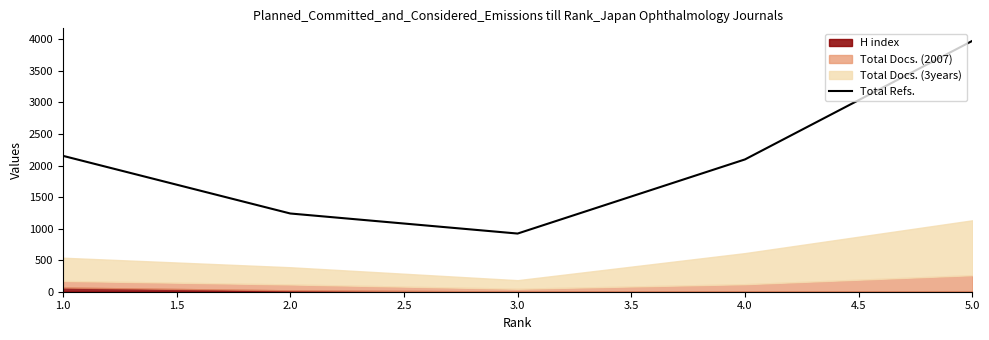

What is the lowest value of the Total Refs. series?

922